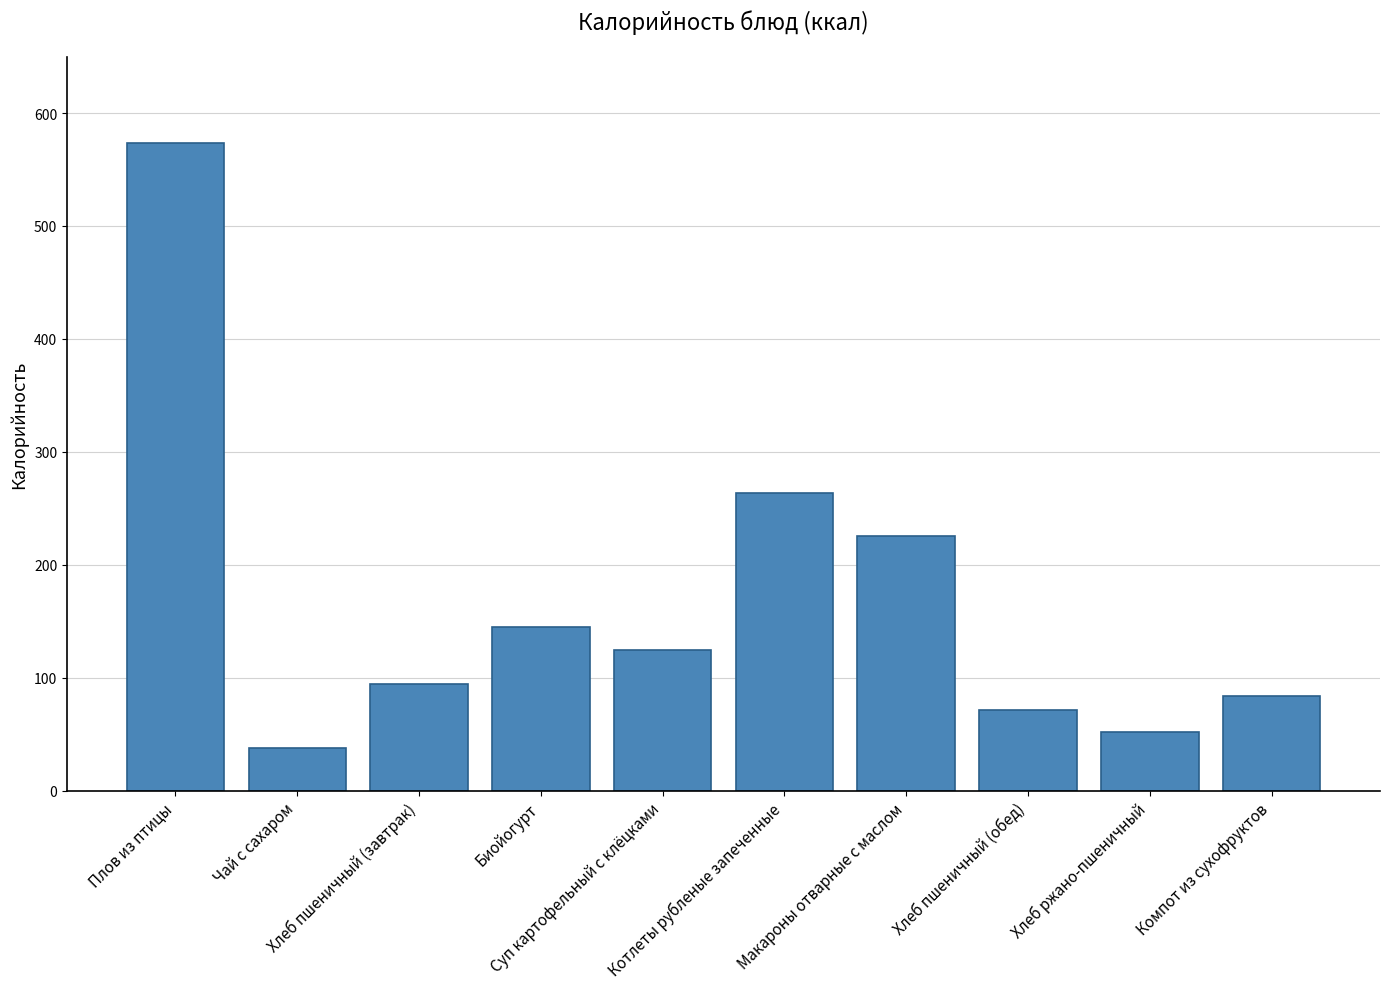

Rank the categories by value from lowest to highest.

Чай с сахаром, Хлеб ржано-пшеничный, Хлеб пшеничный (обед), Компот из сухофруктов, Хлеб пшеничный (завтрак), Суп картофельный с клёцками, Биойогурт, Макароны отварные с маслом, Котлеты рубленые запеченные, Плов из птицы